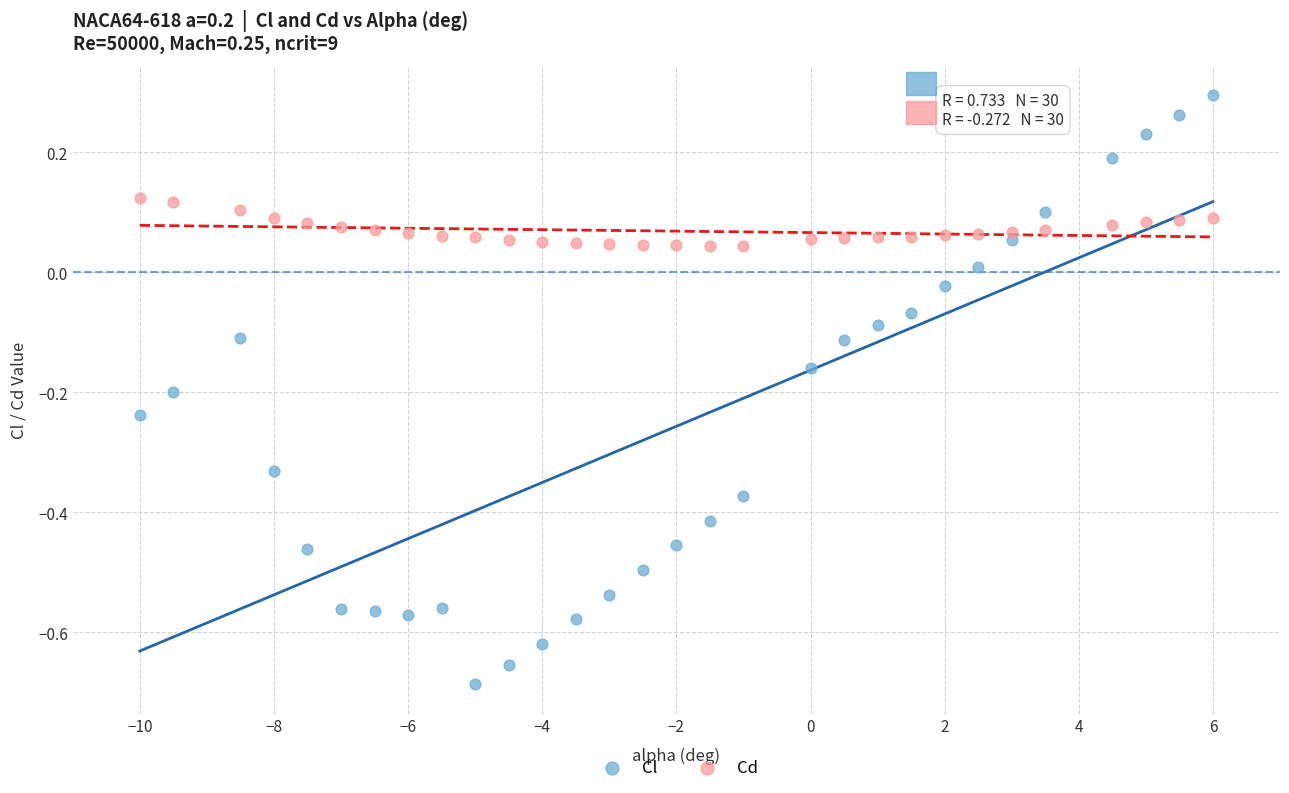

Which series has the largest Y range (max minus min)?

Cl